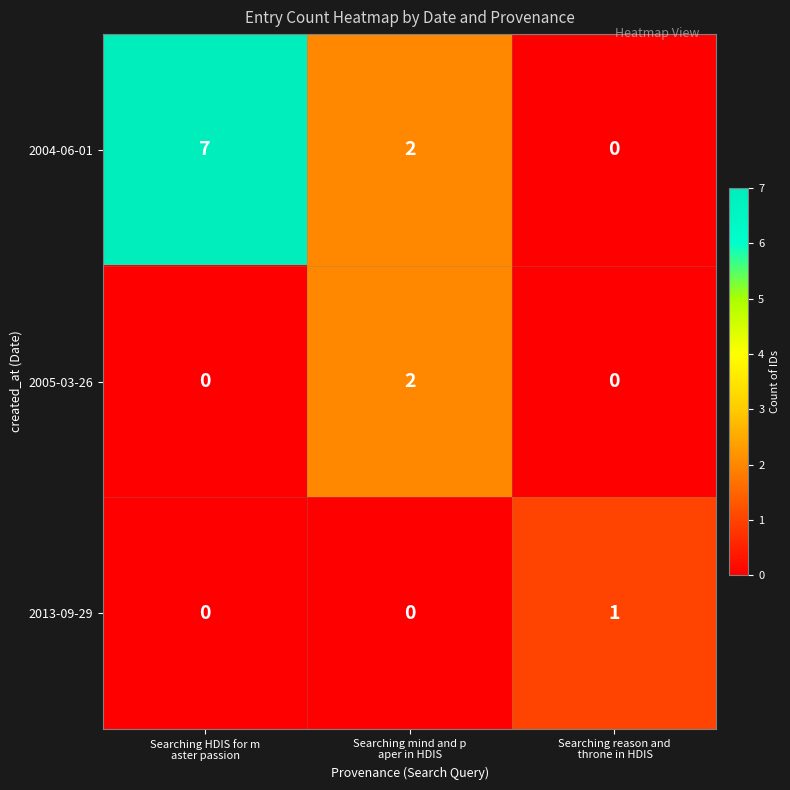

What is the sum of all 2004-06-01 values?

9